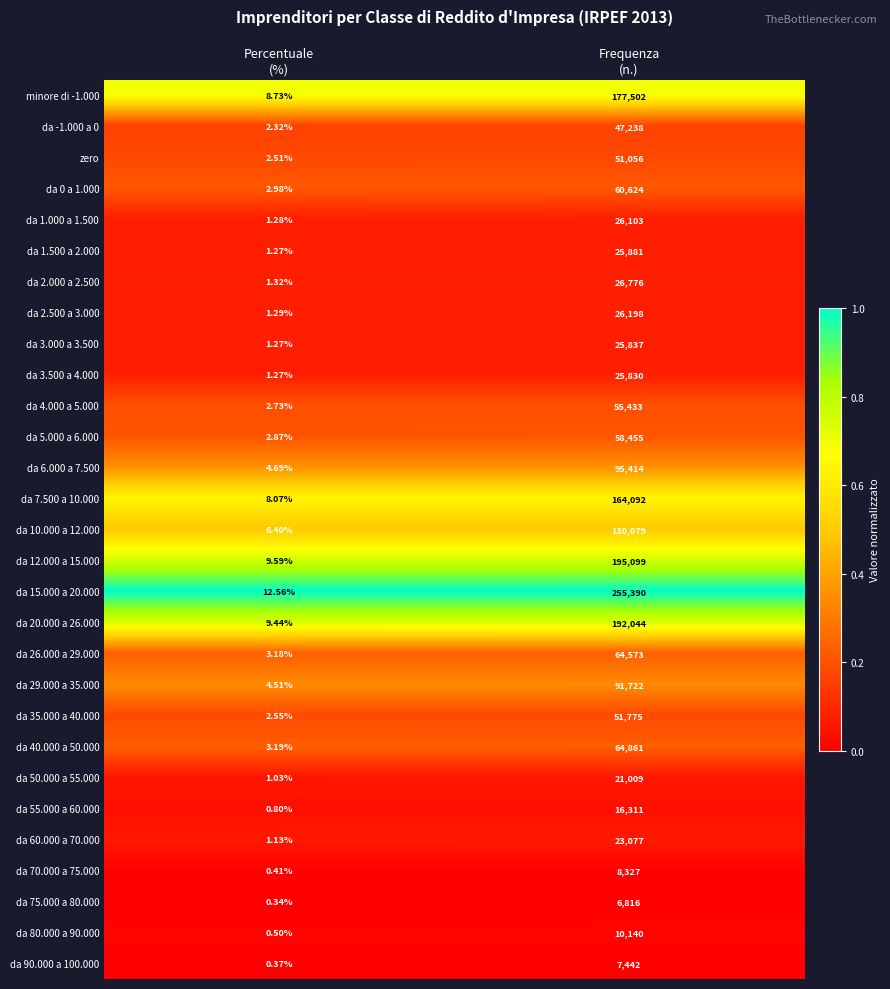

At which category is the sum across all series the highest?

Frequenza
(n.)